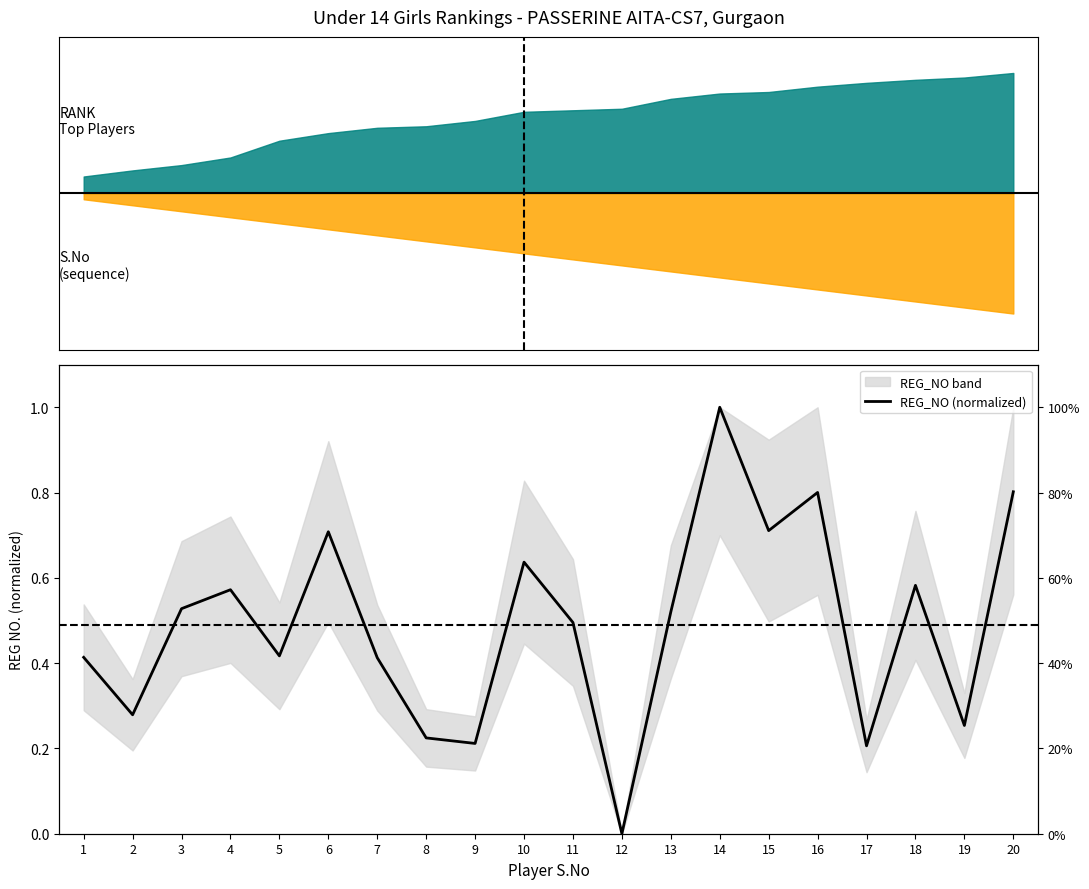

List the labels in order of value, largest first.

14, 20, 16, 15, 6, 10, 18, 4, 3, 13, 11, 5, 1, 7, 2, 19, 8, 9, 17, 12